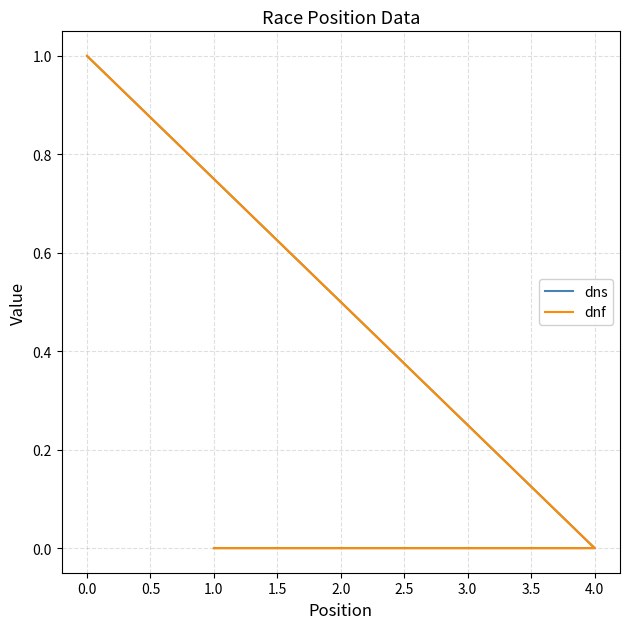

What is the greatest value displayed?

1